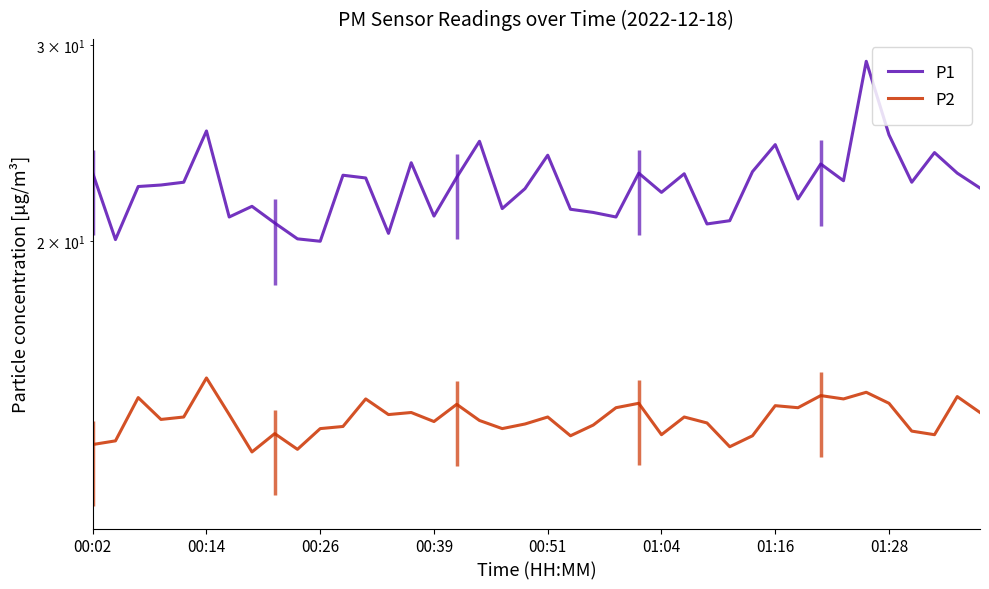

Is it true that P2 equals 6.0 at 01:28?

False